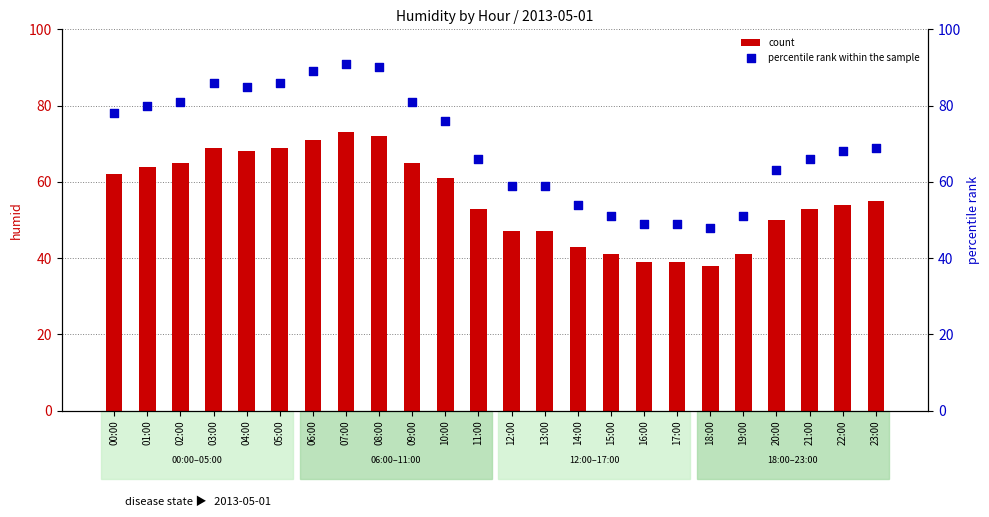

Which series has the largest total across all categories?

percentile rank within the sample